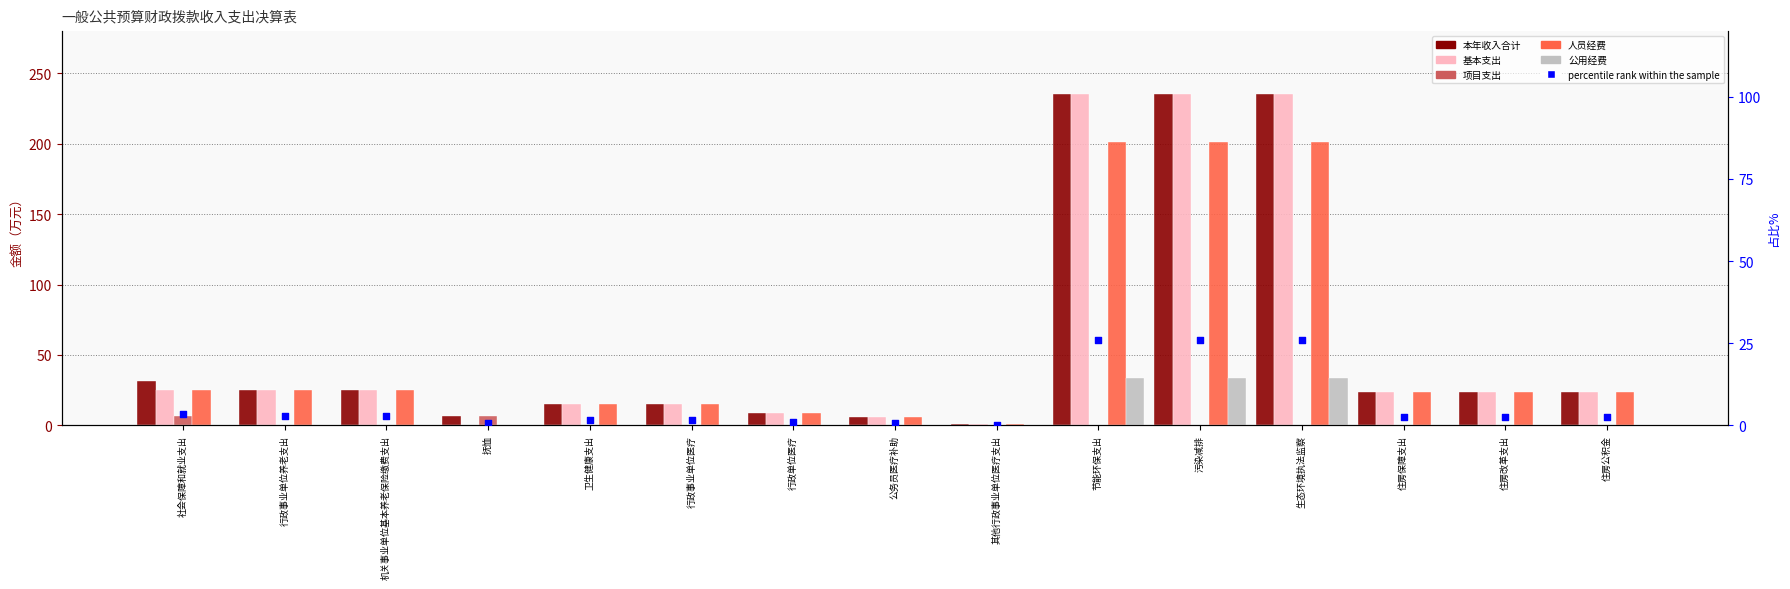

At which category is the sum across all series the highest?

节能环保支出